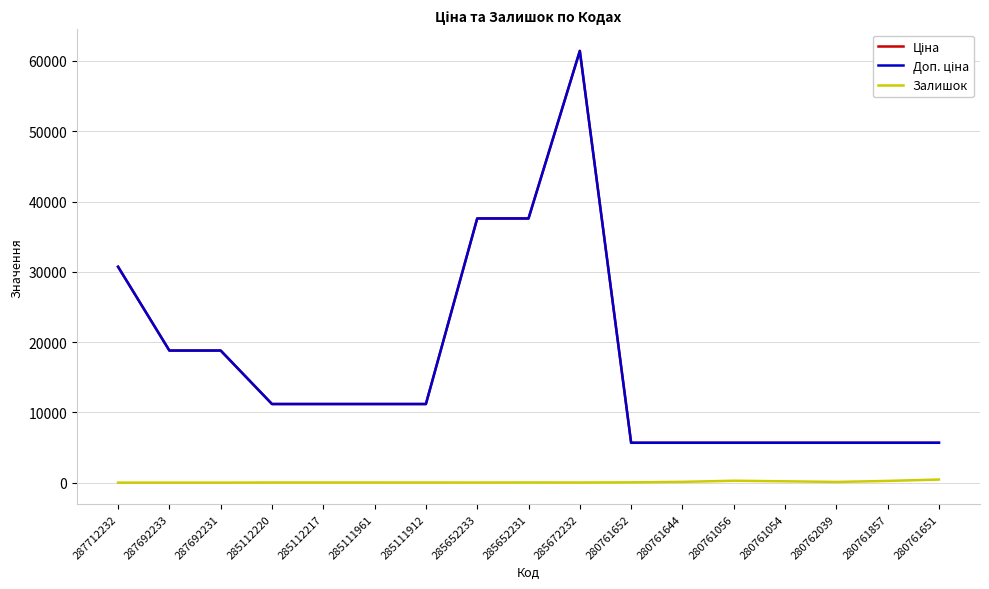

Which series changed the most between 287692231 and 285652231?

Ціна